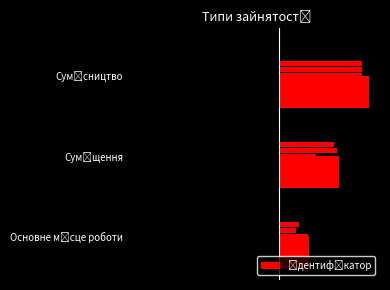

Does the chart contain stacked bars?

No